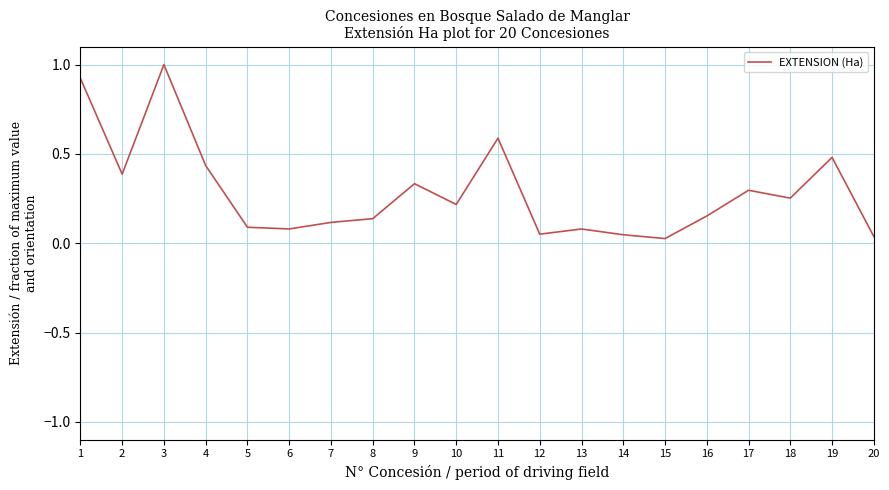

Is it true that the value at 3 is 1.0?

True